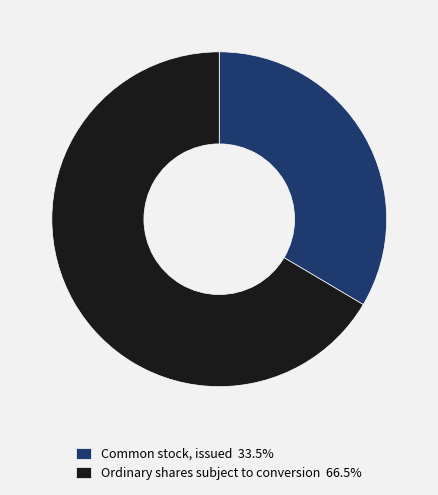

Does any single category account for the majority?

Yes